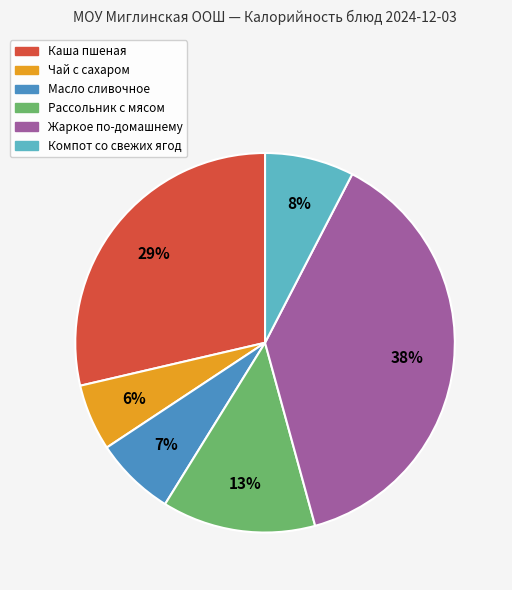

To the nearest percent, what portion does Рассольник с мясом represent?

13%